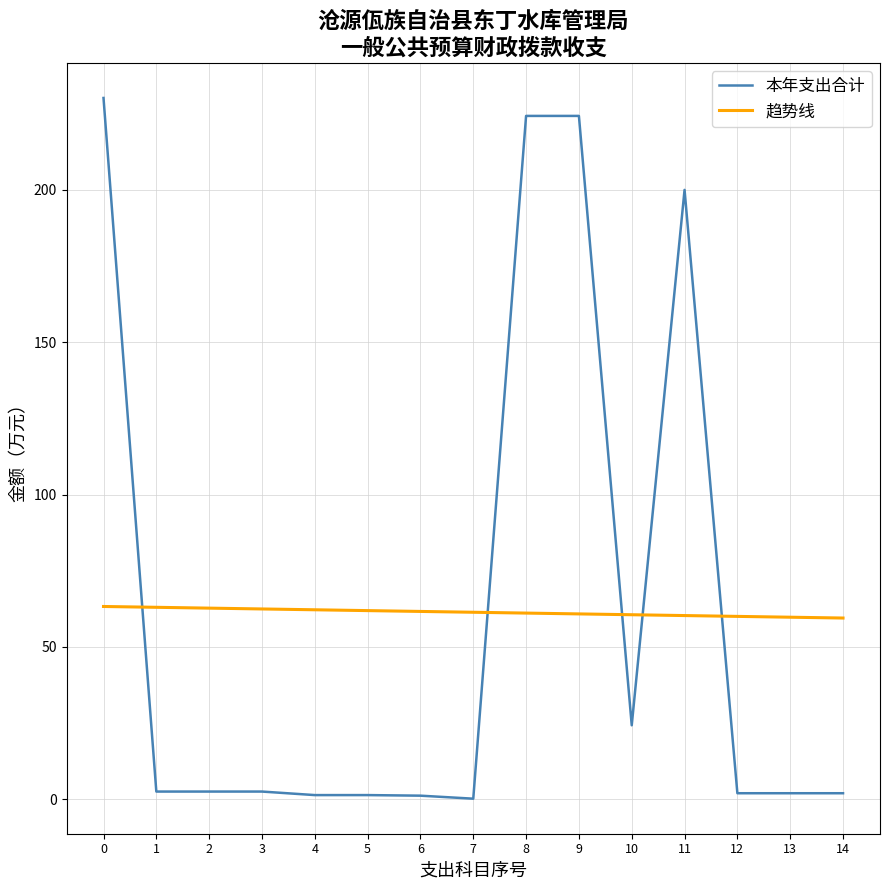

What is the difference between the 本年支出合计 values at 7 and 2?

2.3